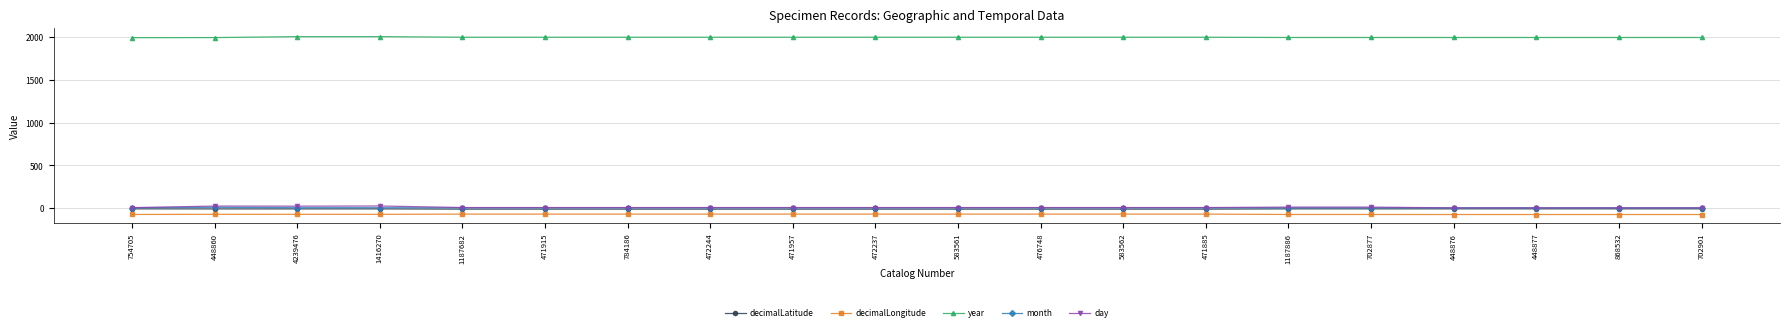

What is the maximum value for decimalLongitude?

-68.8